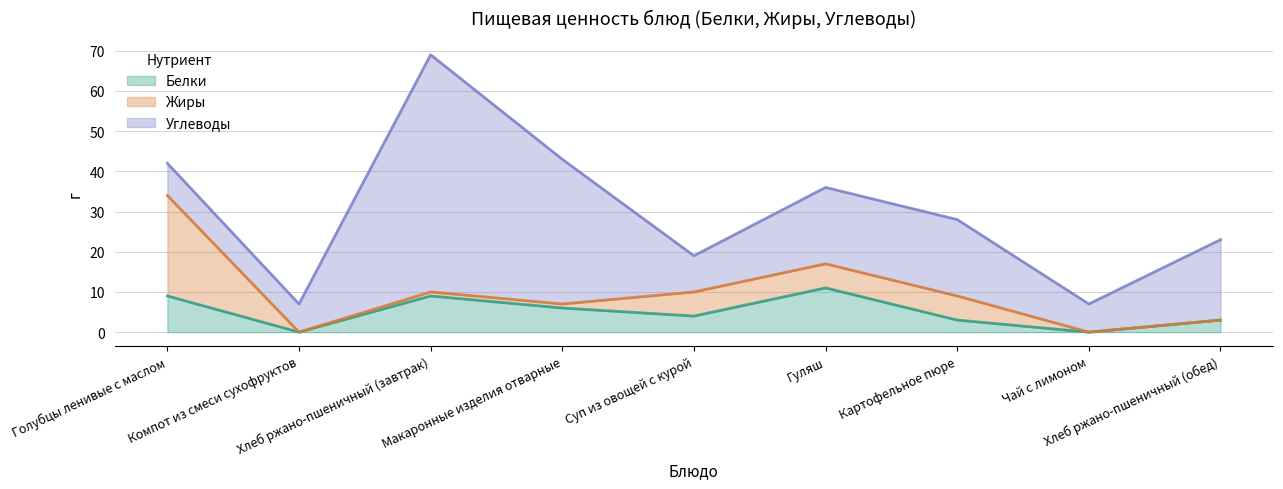

Which has a higher value, Голубцы ленивые с маслом or Картофельное пюре?

Голубцы ленивые с маслом